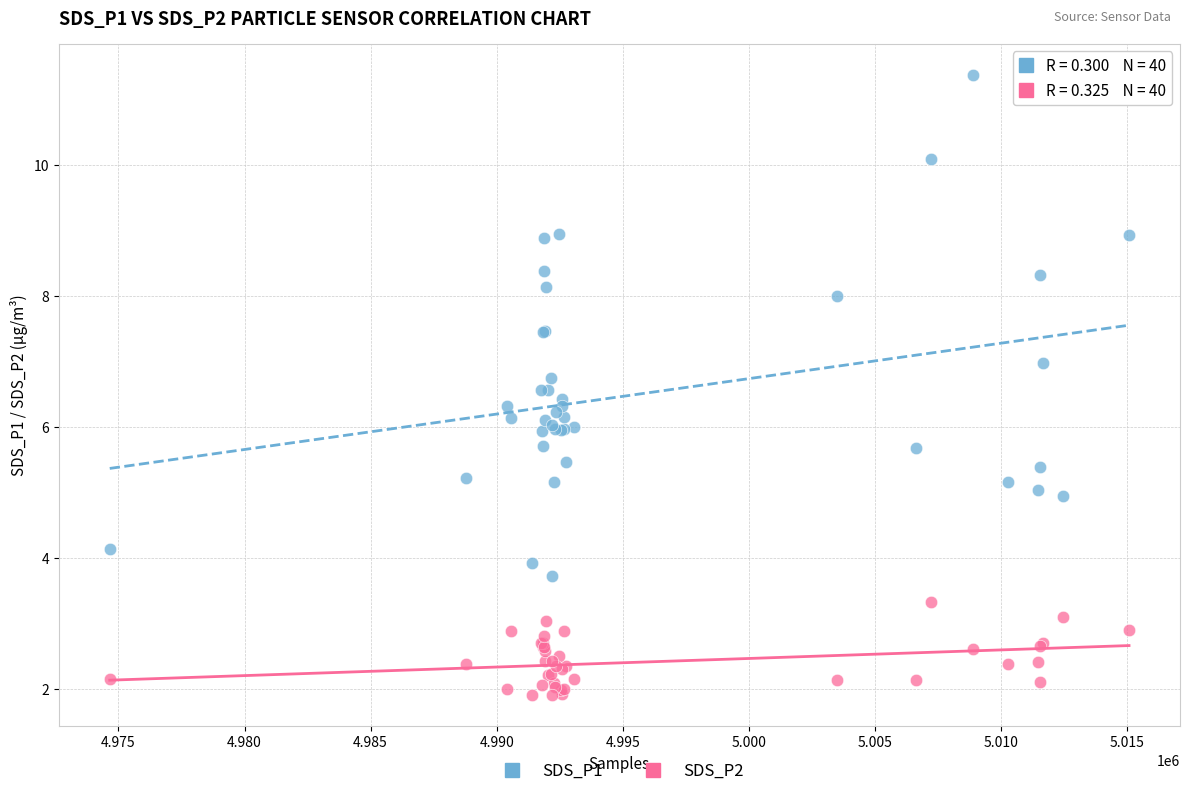

Which series contains the highest Y value?

SDS_P1